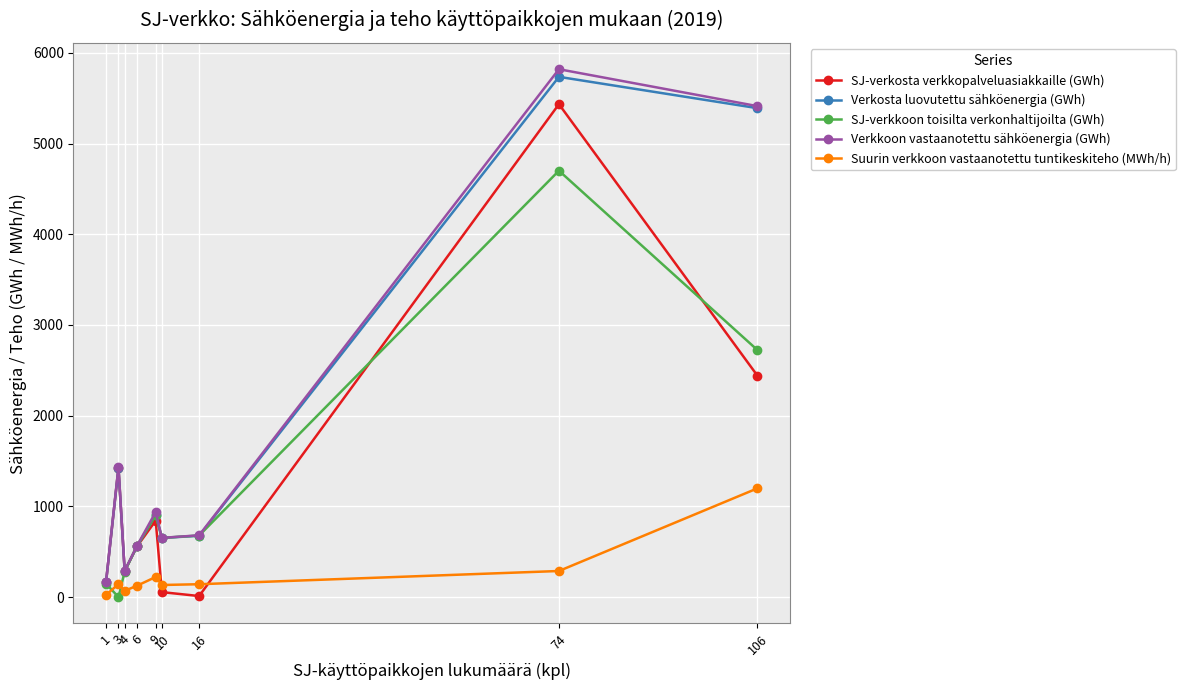

In SJ-verkkoon toisilta verkonhaltijoilta (GWh), how many points are lower than both neighbors (excluding endpoints)?

2